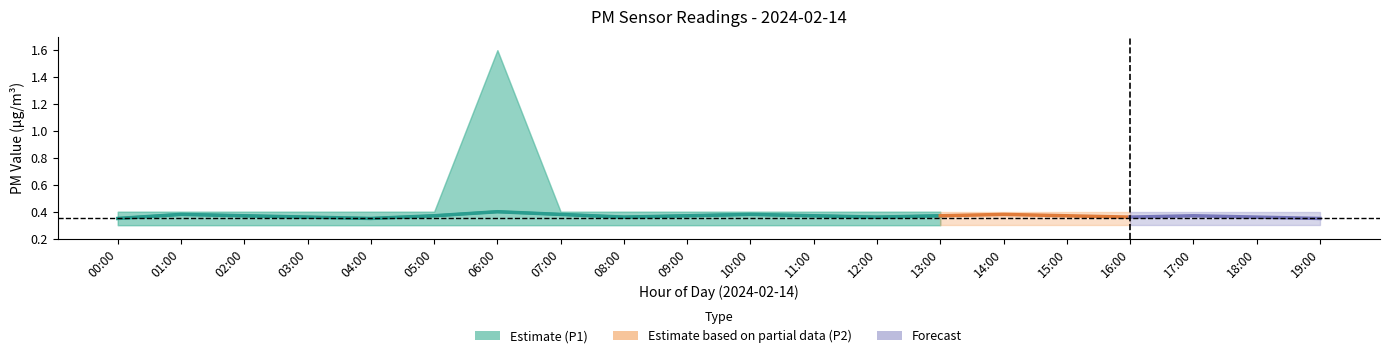

Rank the categories by P1 value from highest to lowest.

06:00, 01:00, 07:00, 10:00, 14:00, 02:00, 05:00, 09:00, 11:00, 13:00, 15:00, 17:00, 03:00, 08:00, 12:00, 16:00, 18:00, 00:00, 04:00, 19:00